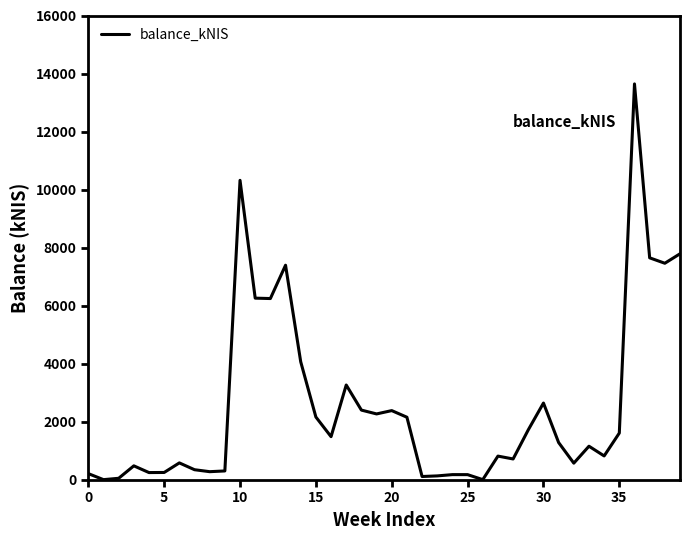

Does the chart have visible grid lines?

No